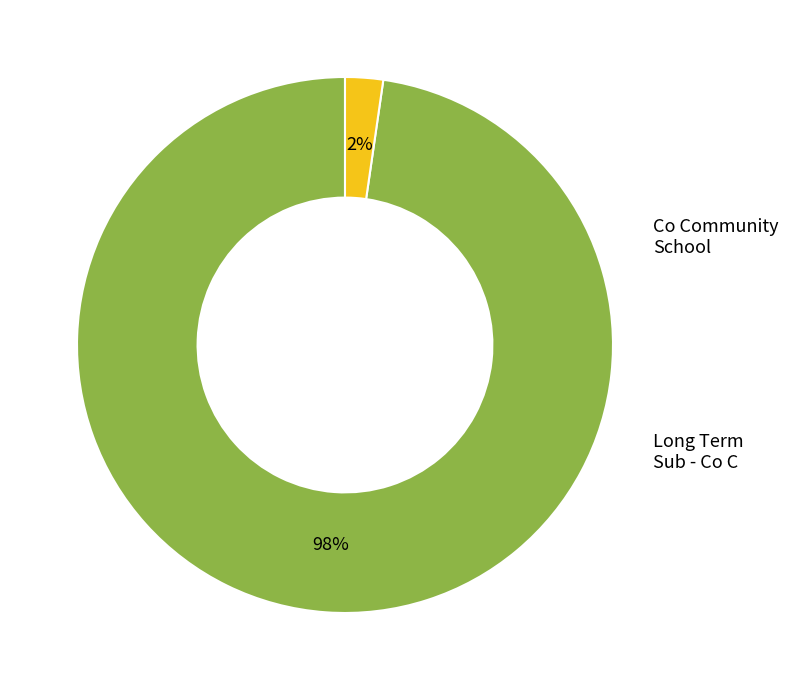

To the nearest percent, what is the average slice percentage?

50%